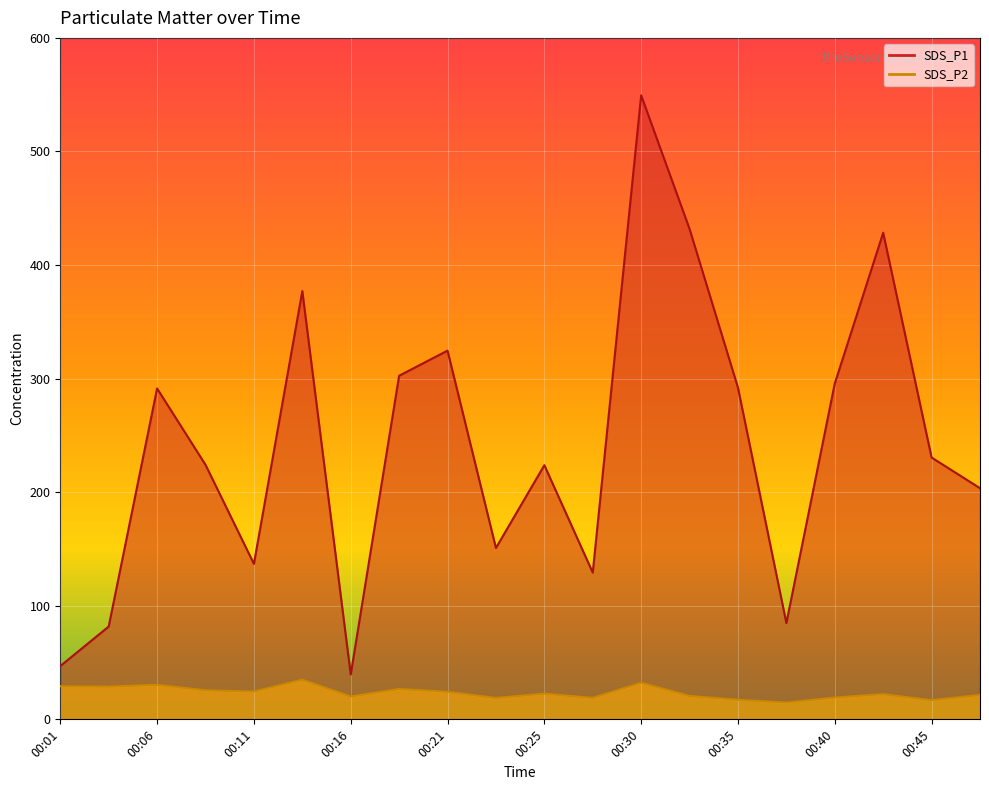

At how many categories does at least one series exceed 43?

19